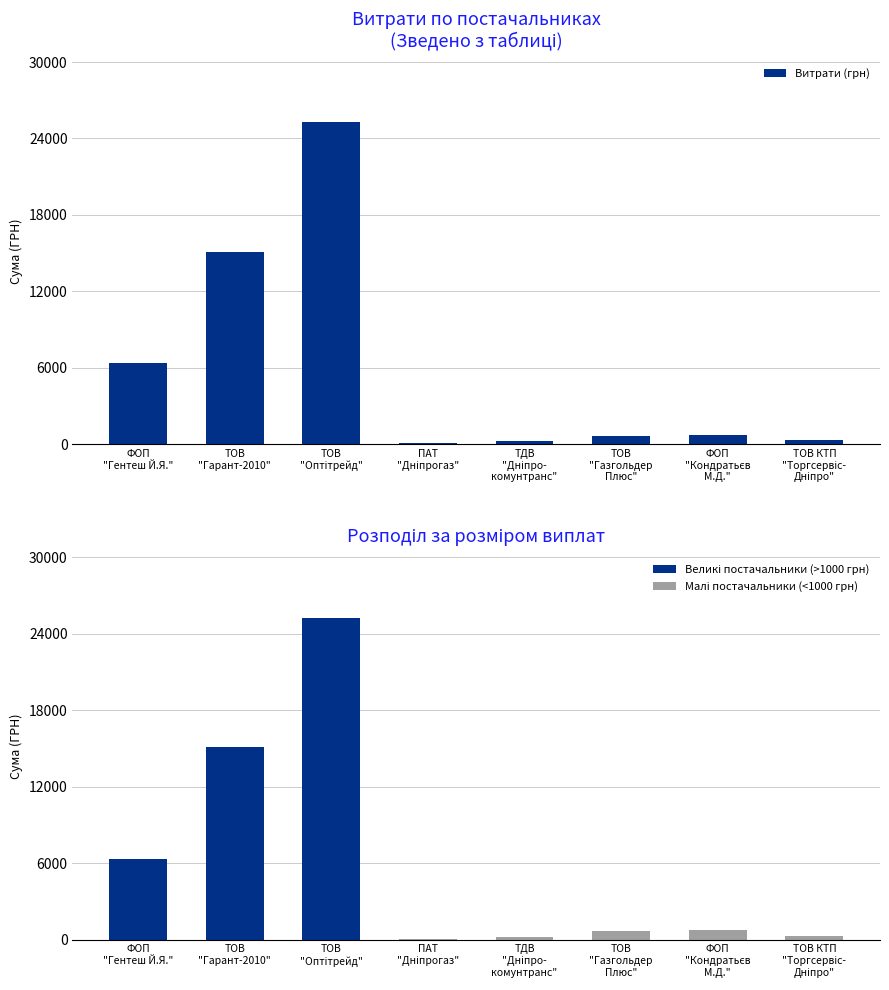

Count the number of categories in the chart.

8